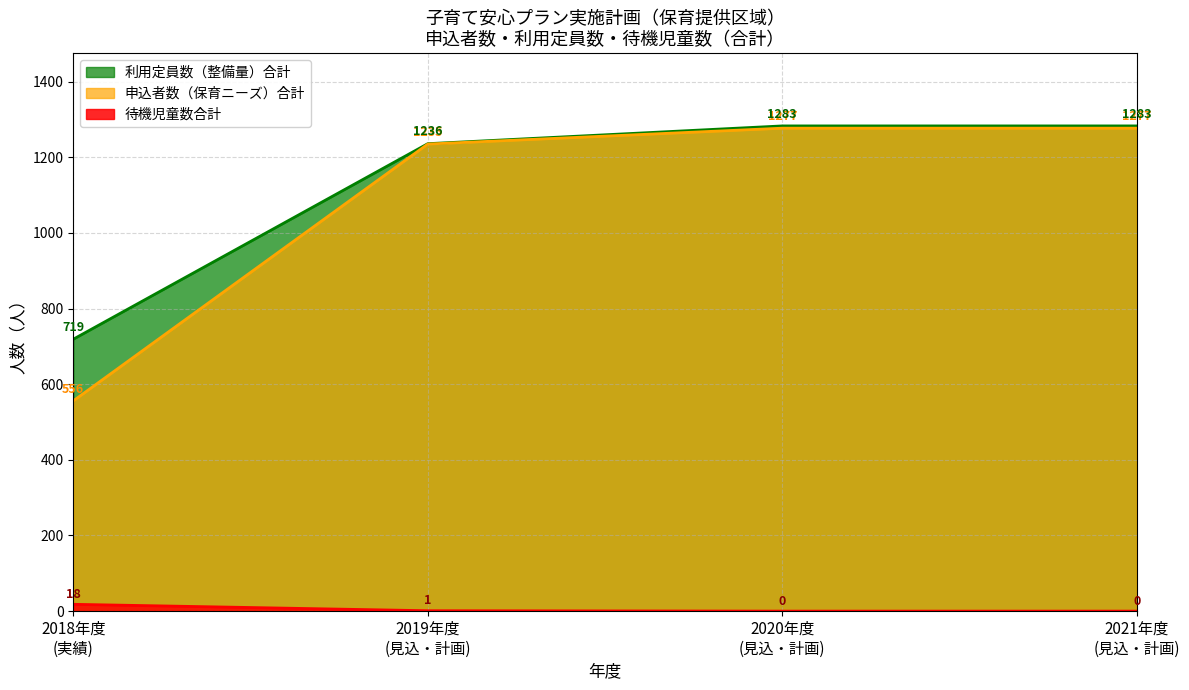

True or false: 申込者数（見込・計画数） and 待機児童数（実績） cross at least once.

False